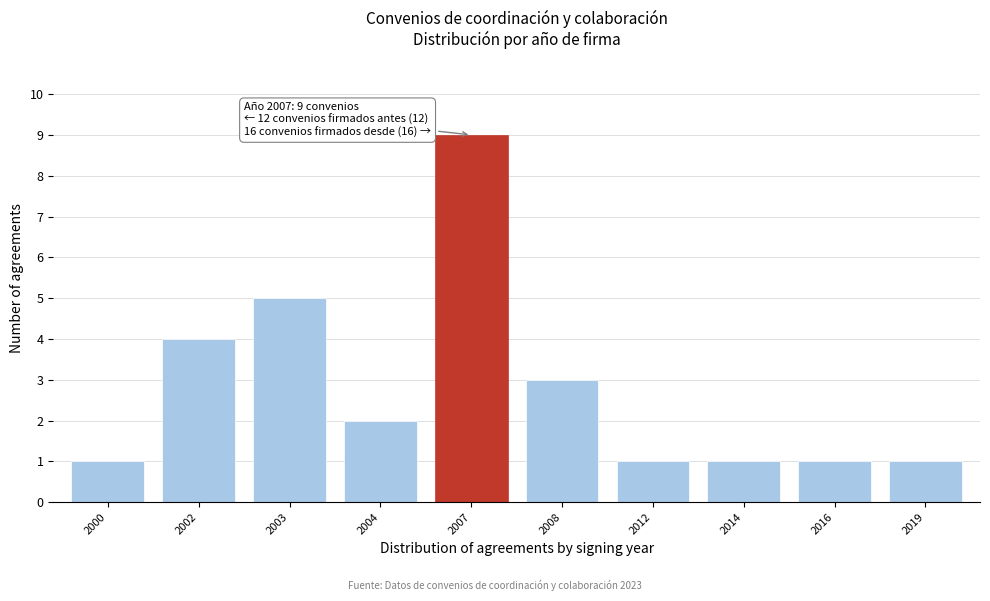

Reading left to right, list all the values displayed in this chart.

2000=1	2002=4	2003=5	2004=2	2007=9	2008=3	2012=1	2014=1	2016=1	2019=1